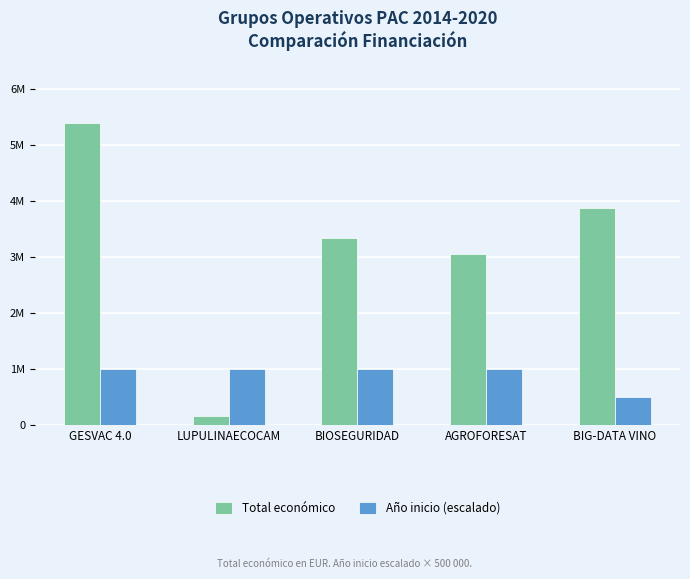

At BIG-DATA VINO, list the series in order from largest to smallest.

Total económico, Año inicio (escalado)